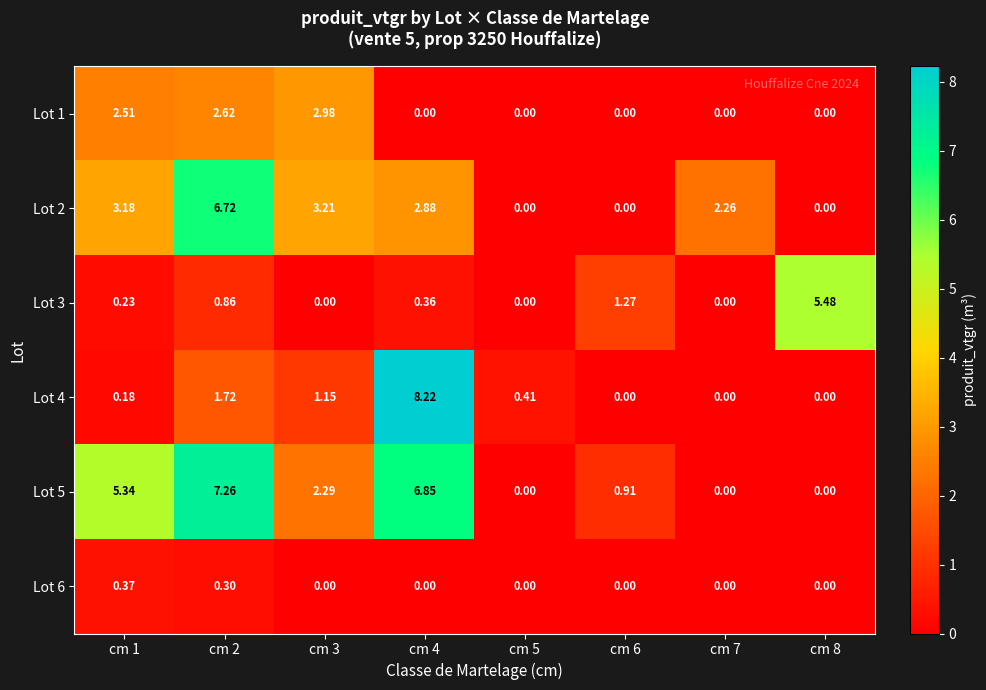

How many categories are shown in the chart?

8